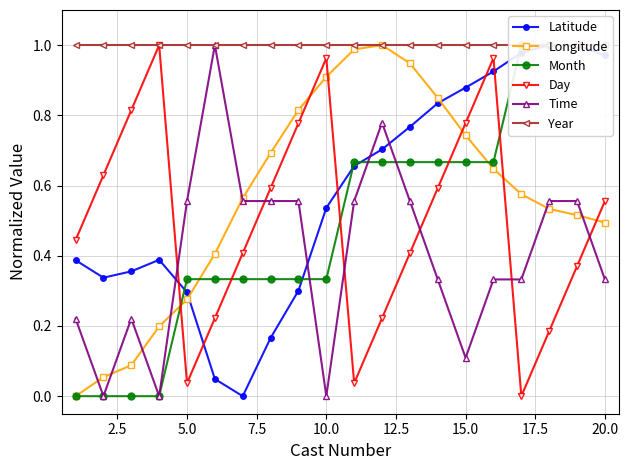

In Day, how many points are lower than both neighbors (excluding endpoints)?

3